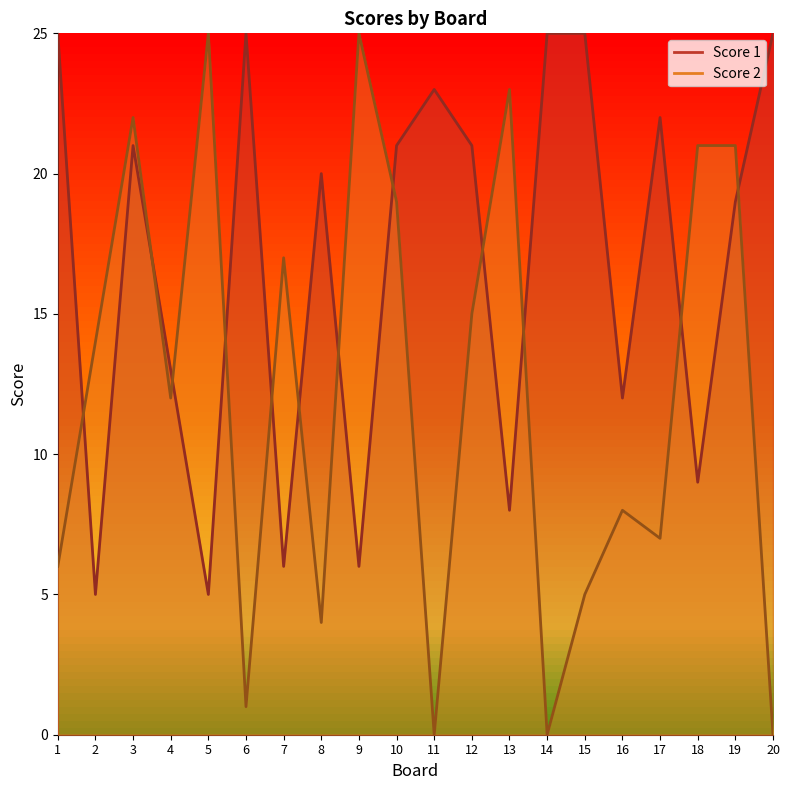

The Score 2 series shows 16 at 14. True or false?

False